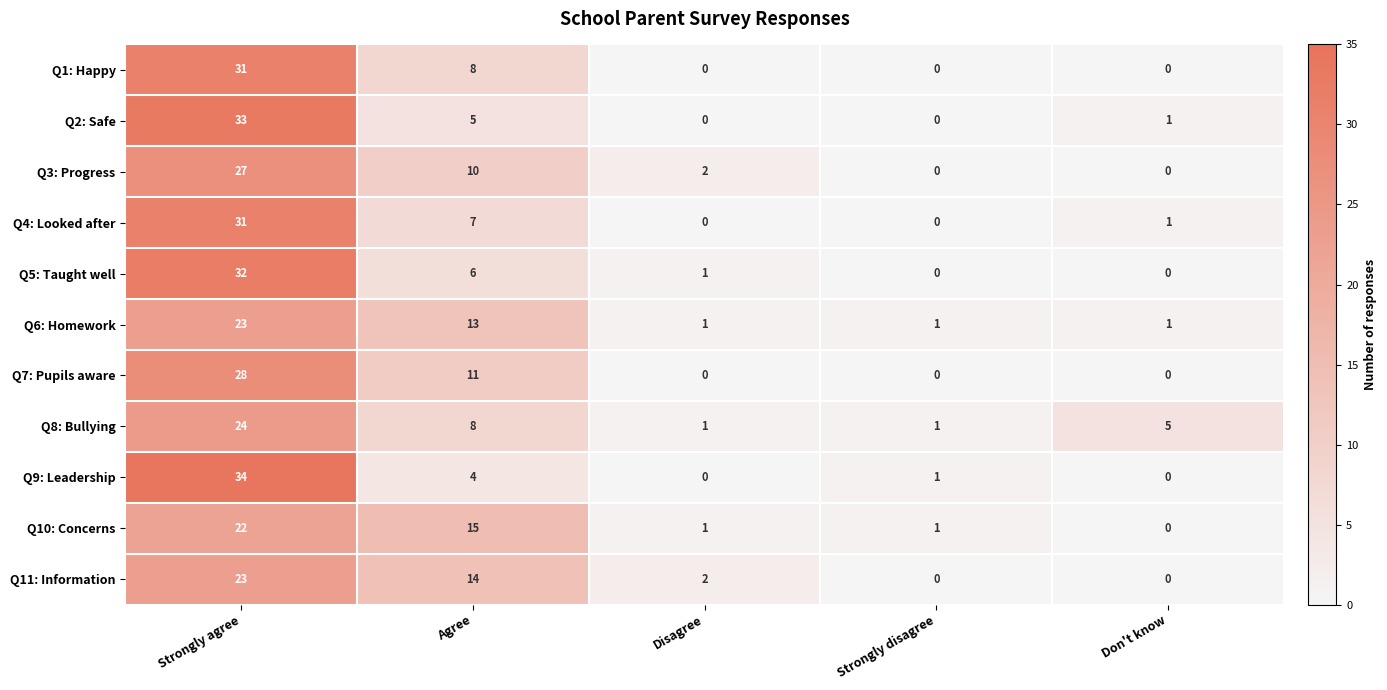

Which series has the largest range (max minus min)?

Q9: Leadership